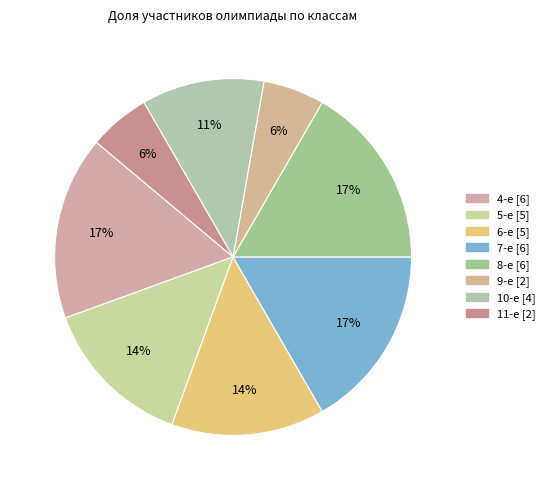

How many slices are in this pie chart?

8